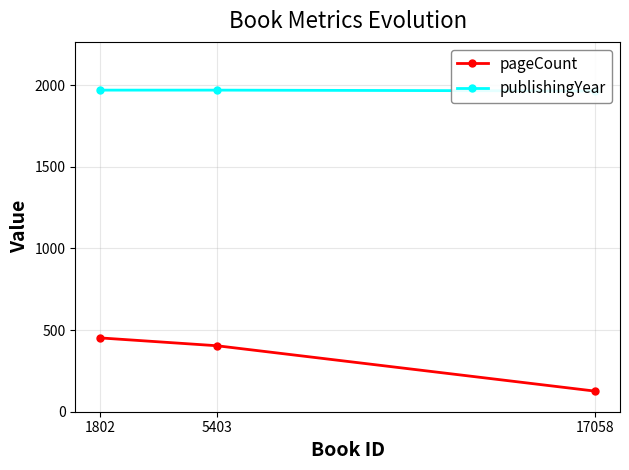

Count the pageCount values in the range 126 to 452.

3